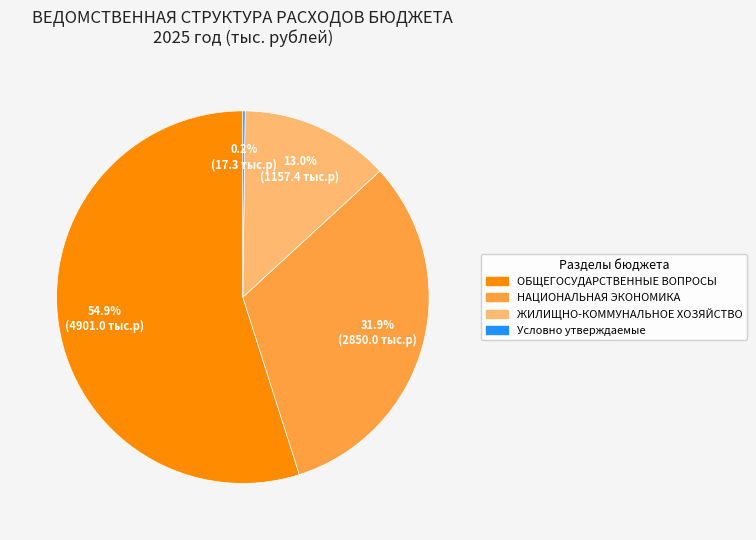

What is the total percentage of ОБЩЕГОСУДАРСТВЕННЫЕ ВОПРОСЫ and ЖИЛИЩНО-КОММУНАЛЬНОЕ ХОЗЯЙСТВО?

67.9%